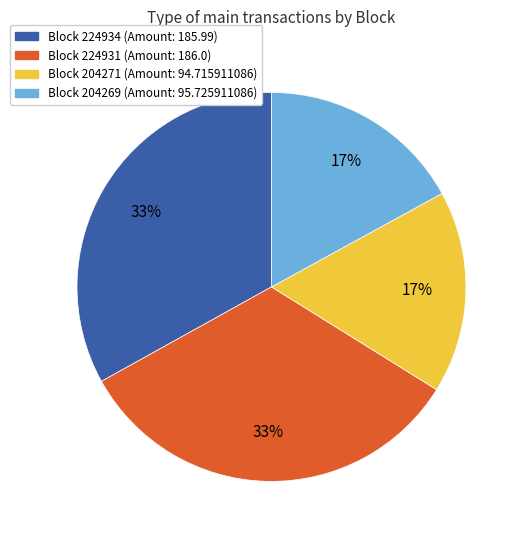

Does any single category account for the majority?

No